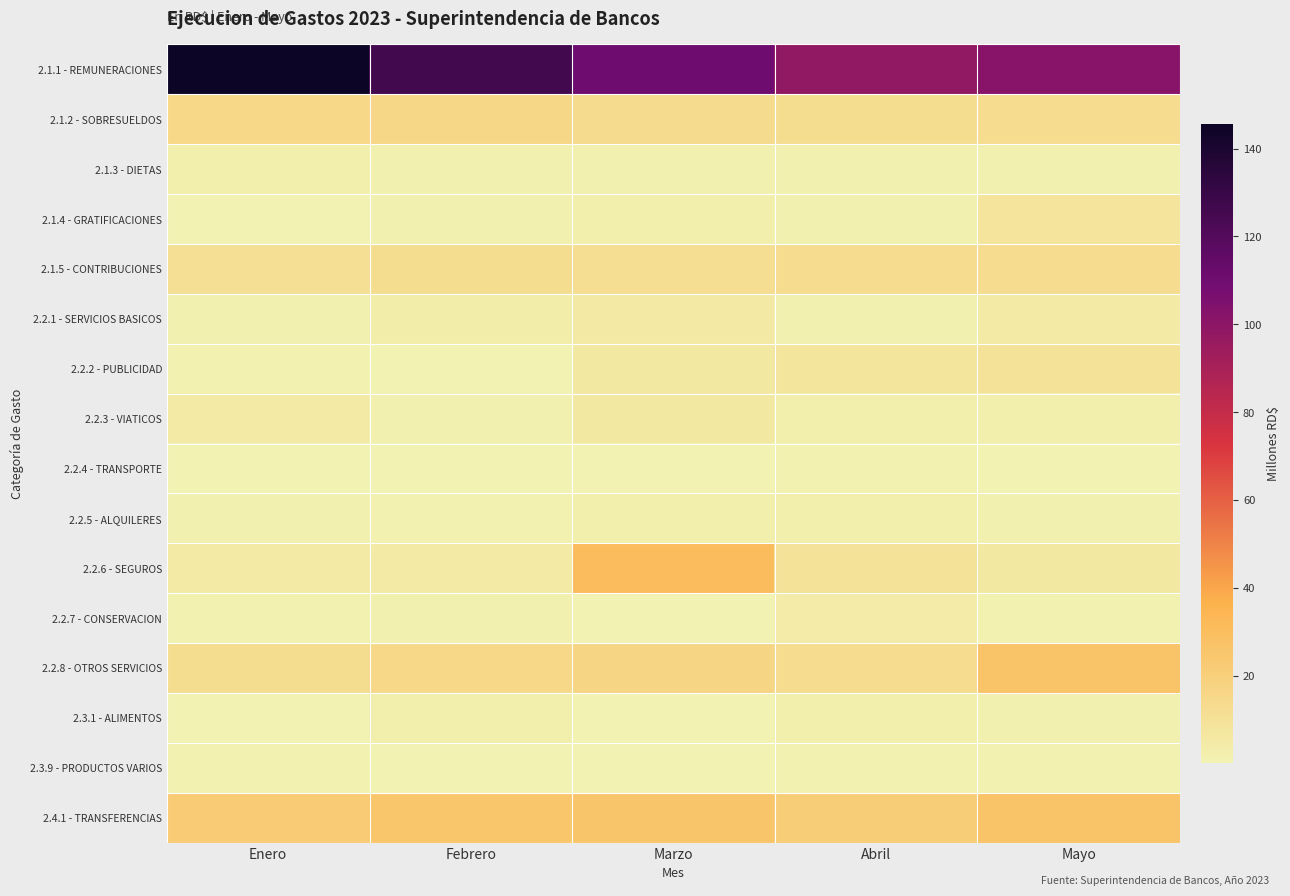

Which category has the highest value across all series?

Enero